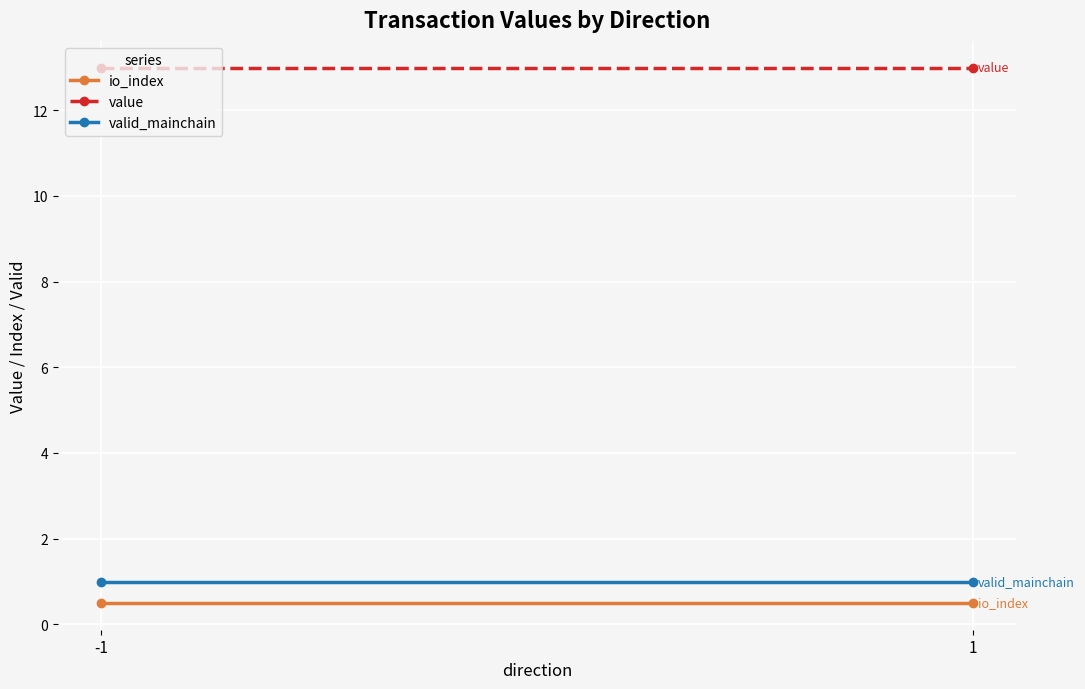

At which category is the sum across all series the highest?

-1